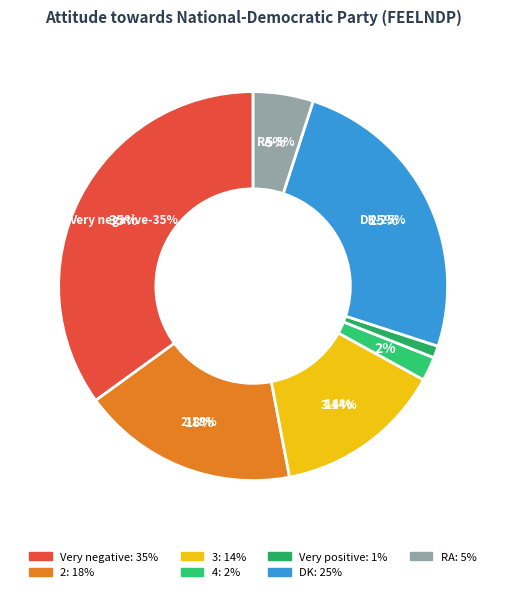

Rank the categories by value from highest to lowest.

Very negative, DK, 2, 3, RA, 4, Very positive